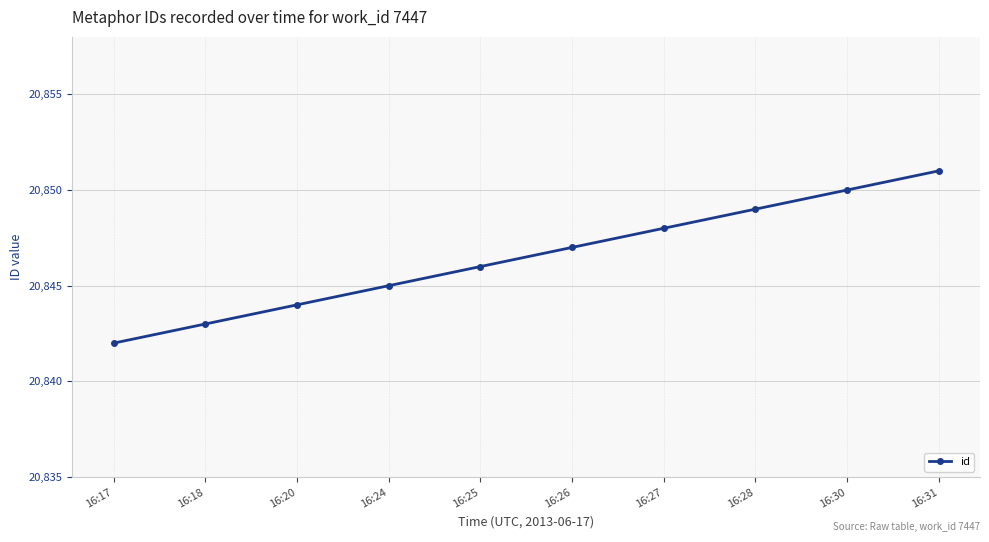

Which label corresponds to the largest value in the chart?

16:31